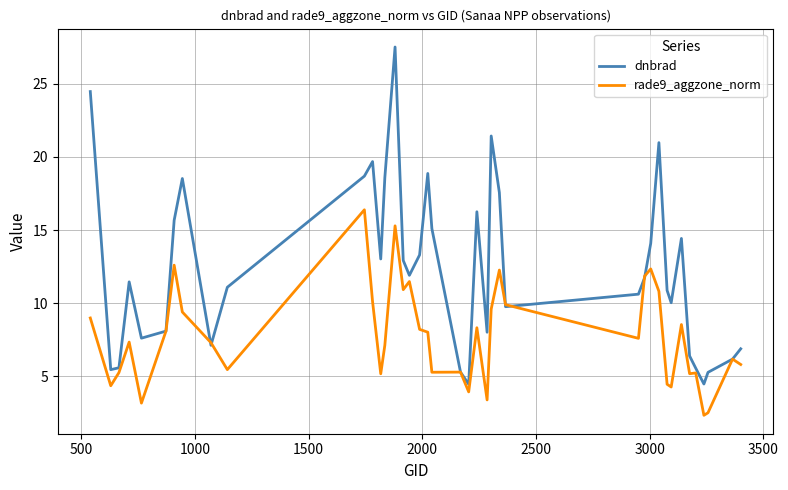

Does the chart have visible grid lines?

Yes